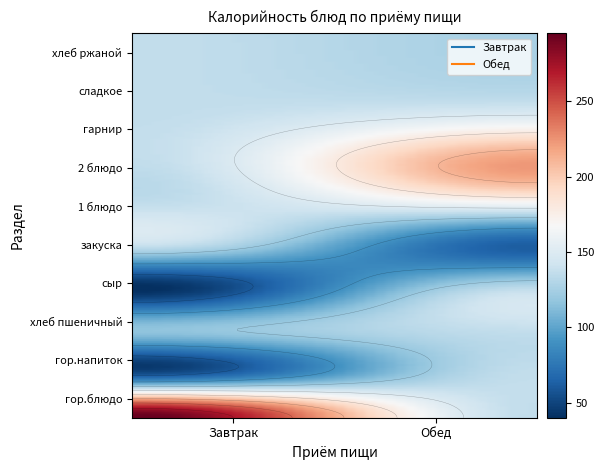

What is the difference between the highest and lowest values at сыр?

40